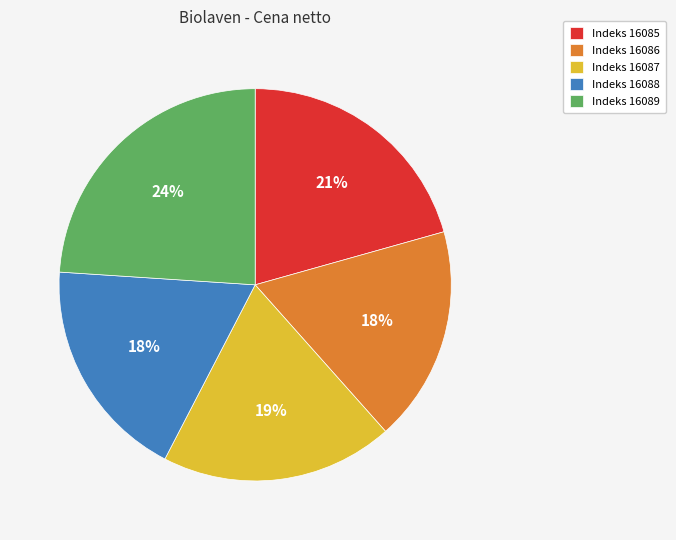

Which category has the biggest portion of the pie?

Indeks 16089